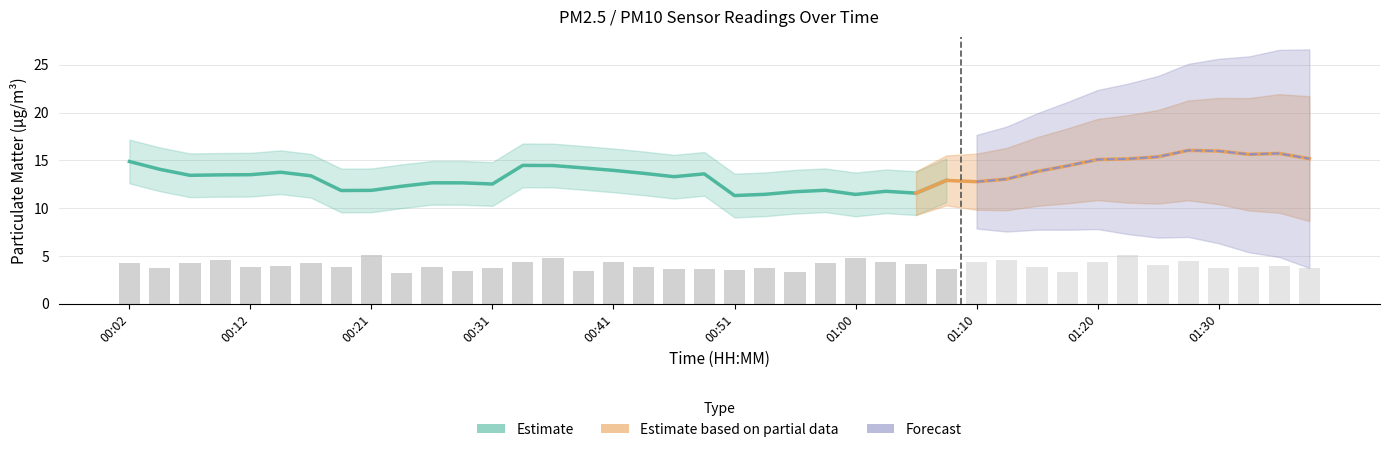

The value of P2 at 00:29 is 3.5. True or false?

True